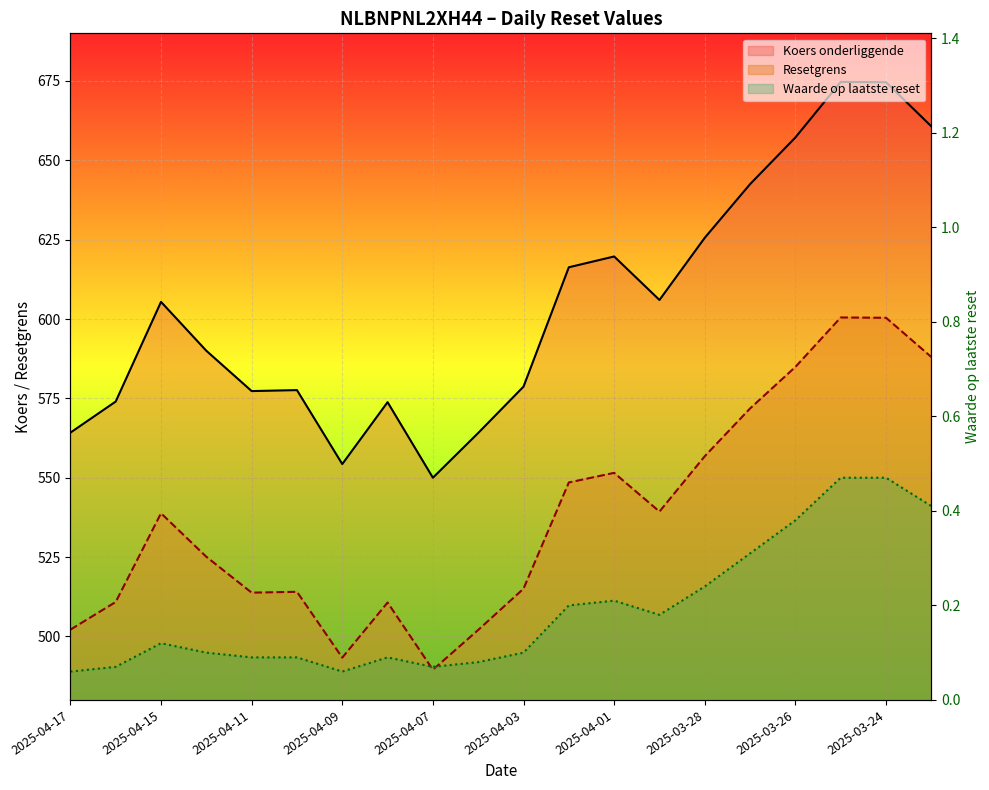

Count the number of data series in this chart.

3